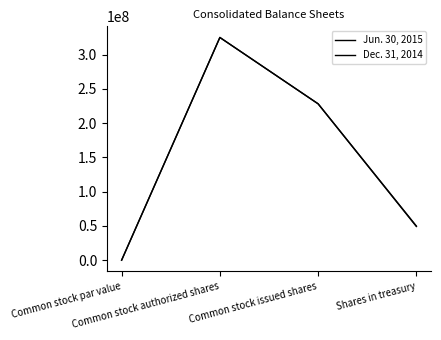

Is this an area chart (filled region under the line)?

No